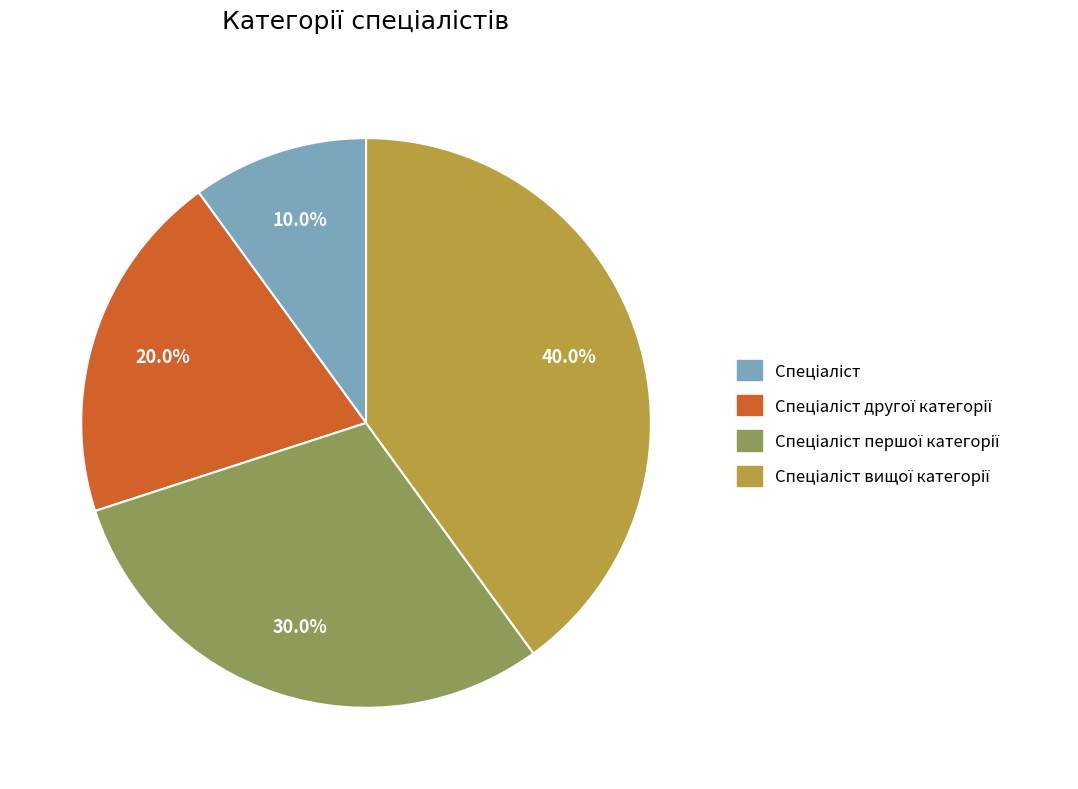

How many slices are in this pie chart?

4